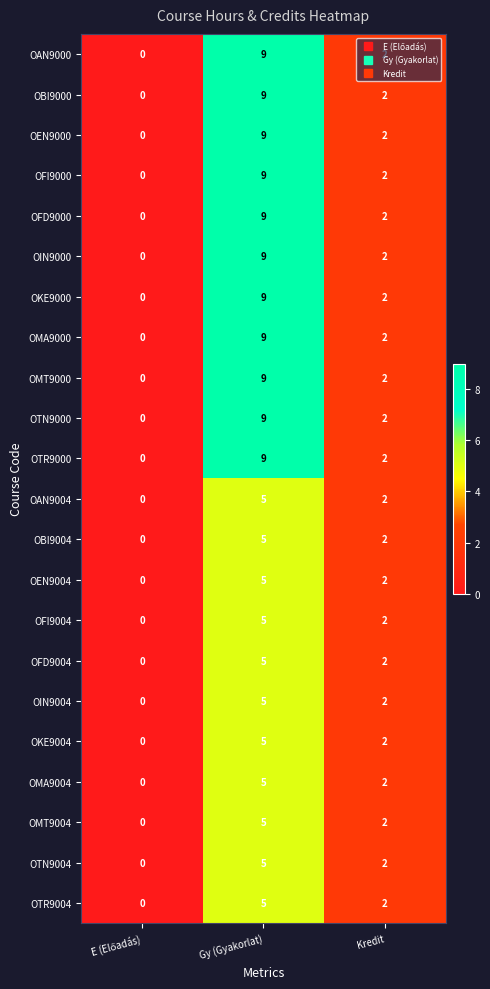

How many values in OFD9000 are above zero?

2